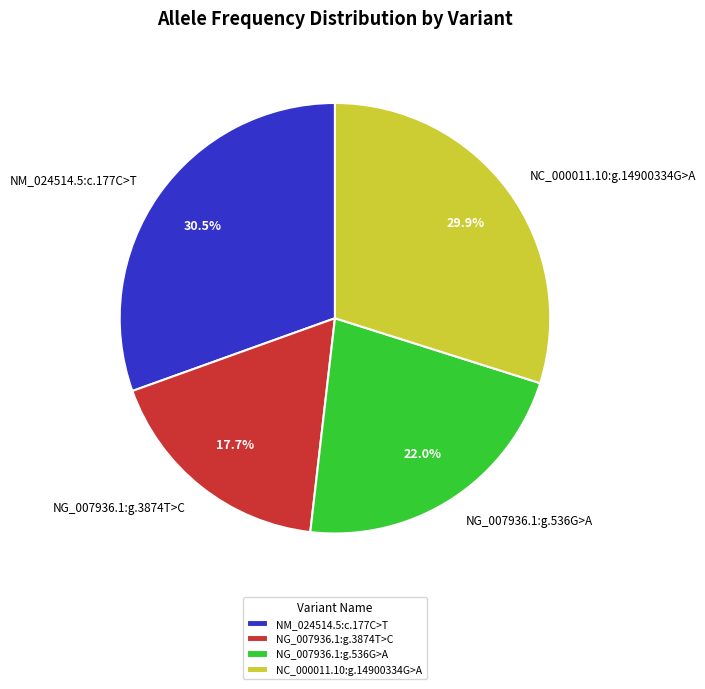

What is the largest slice in the pie chart?

NM_024514.5:c.177C>T